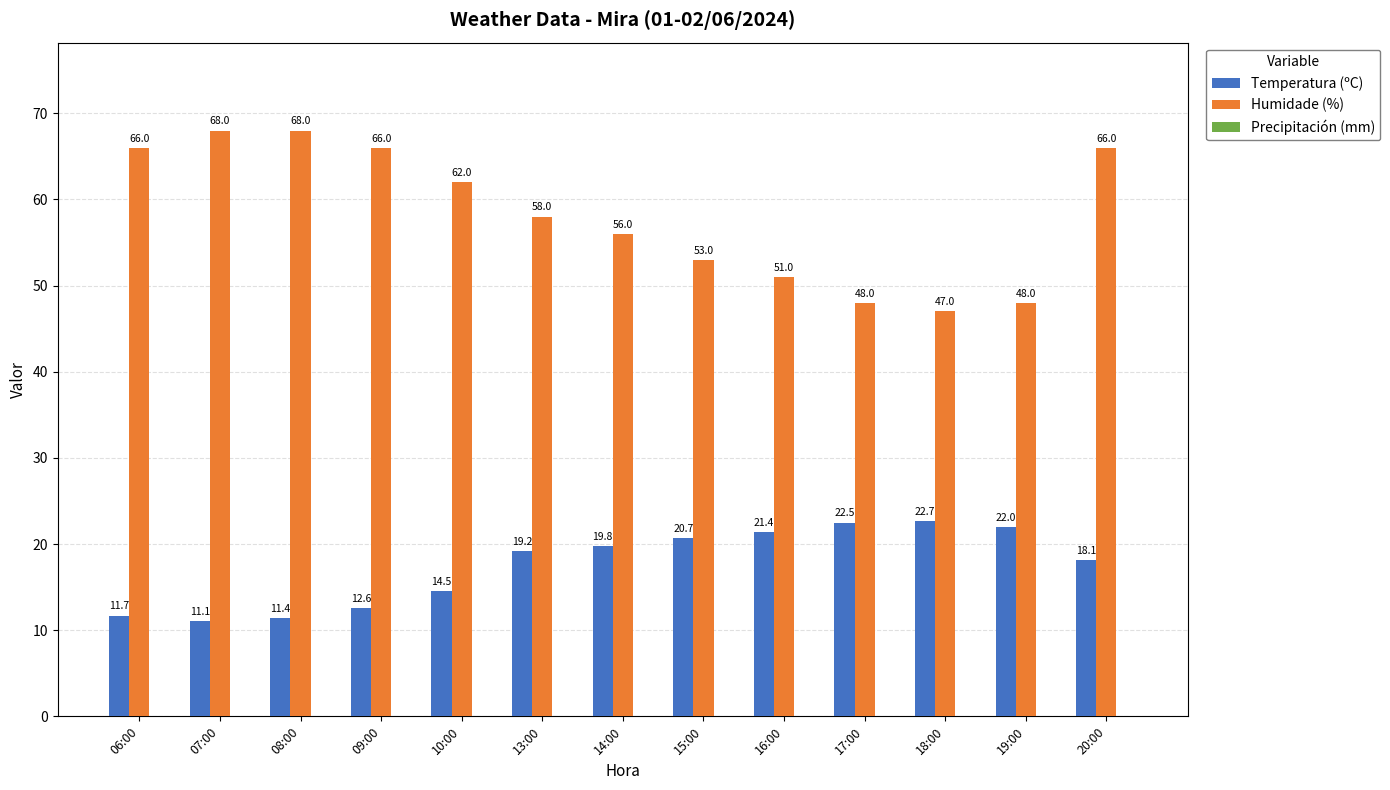

What is the spread (max minus min) of values at 06:00?

54.3